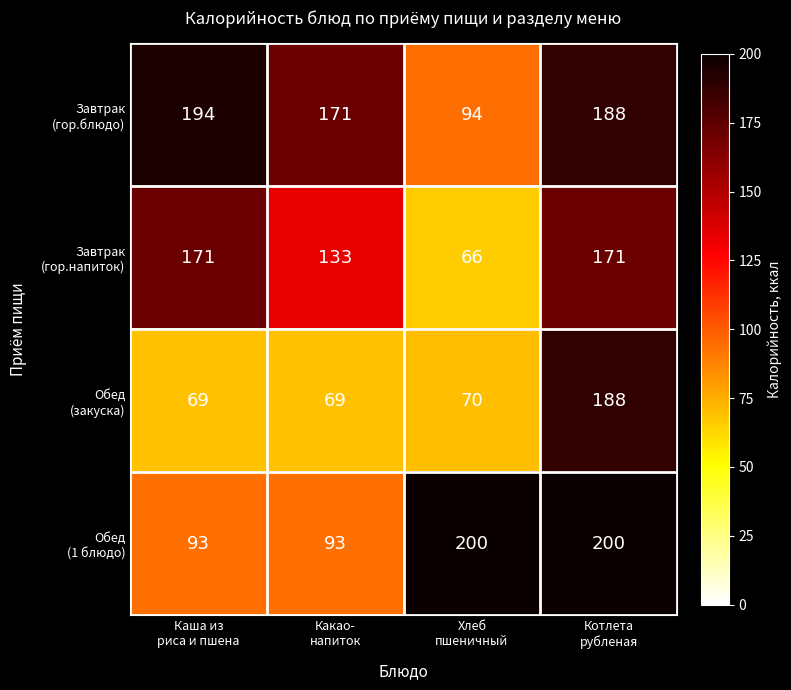

How many distinct data groups are displayed?

4